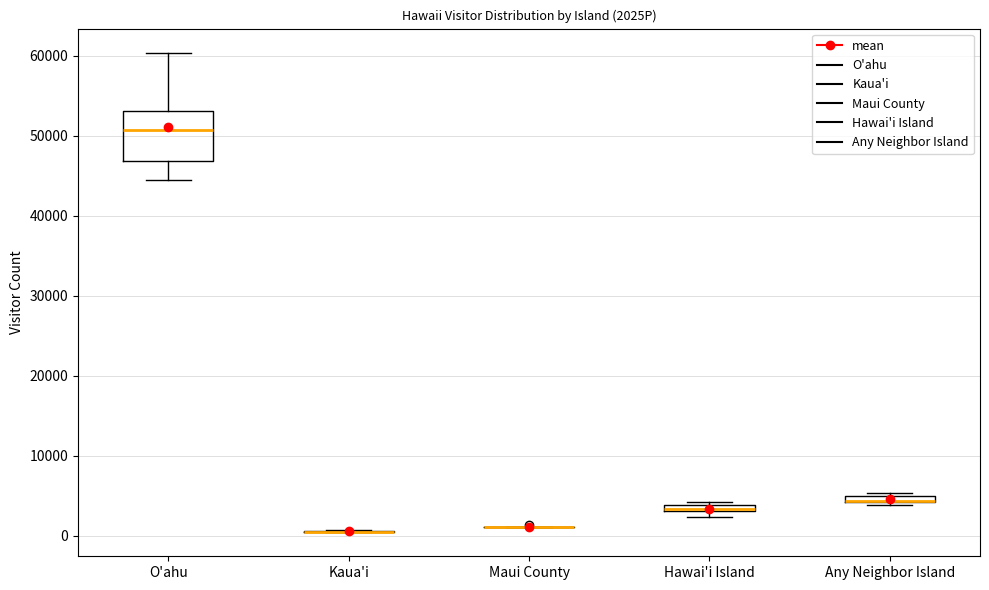

Where is the upper edge of the box for Hawai'i Island on the y-axis? The values are not printed on the chart, so give them approximately, as read against the axis.

4000